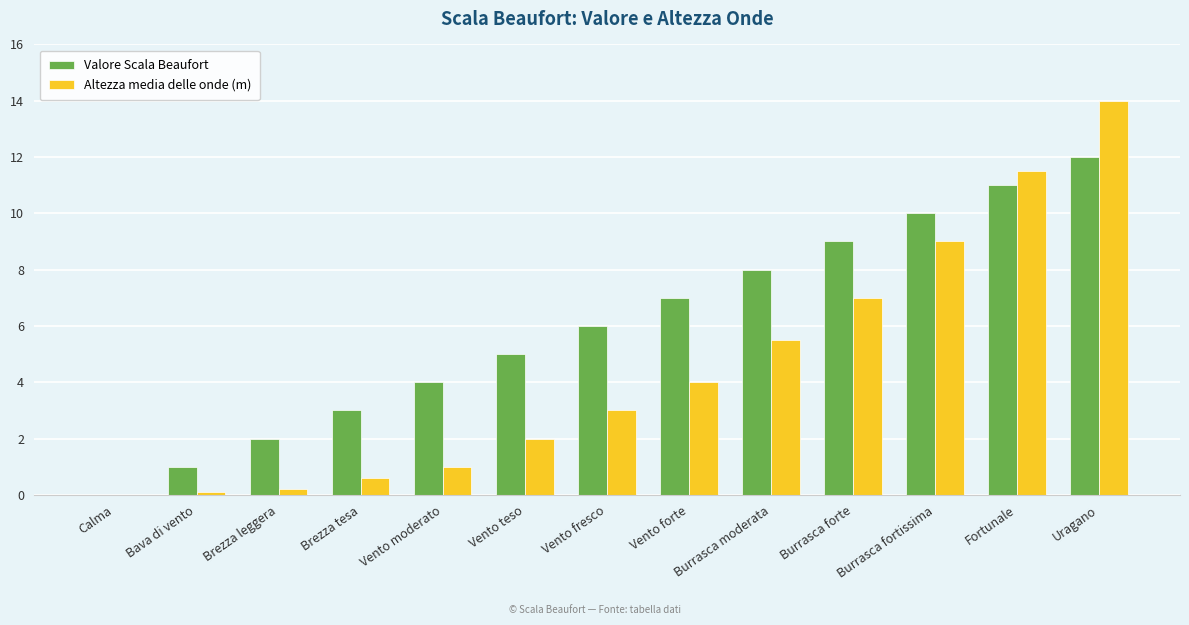

The value of Altezza media delle onde (m) at Calma is 0.0. True or false?

True